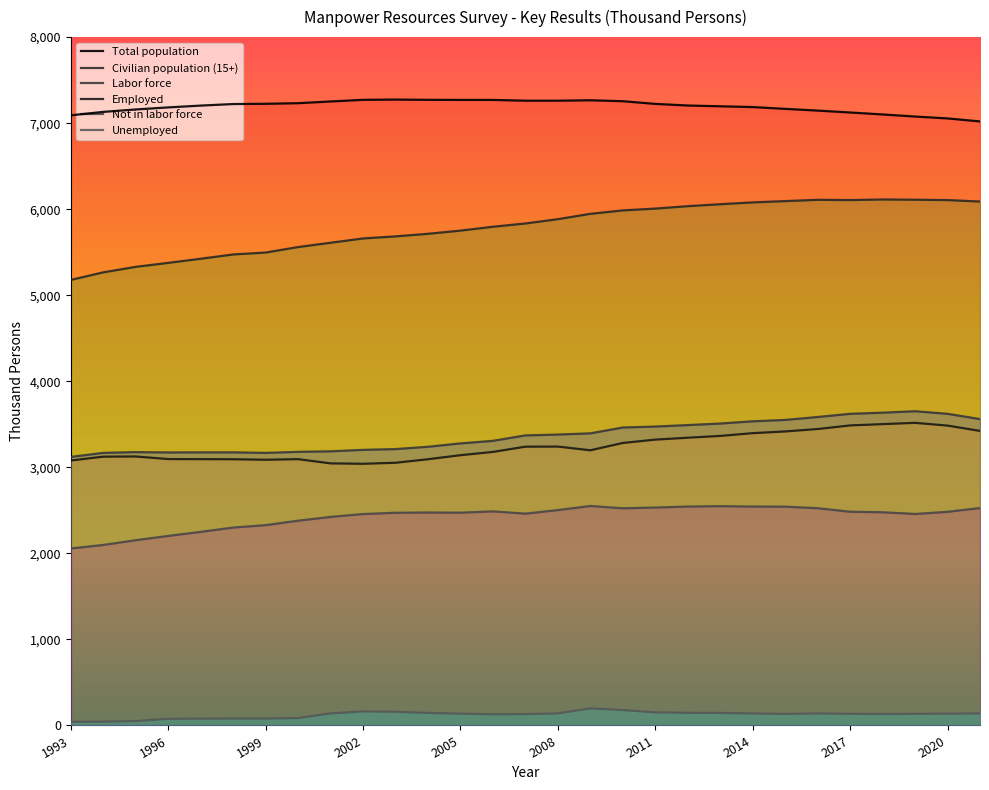

What is the greatest value displayed?

7274